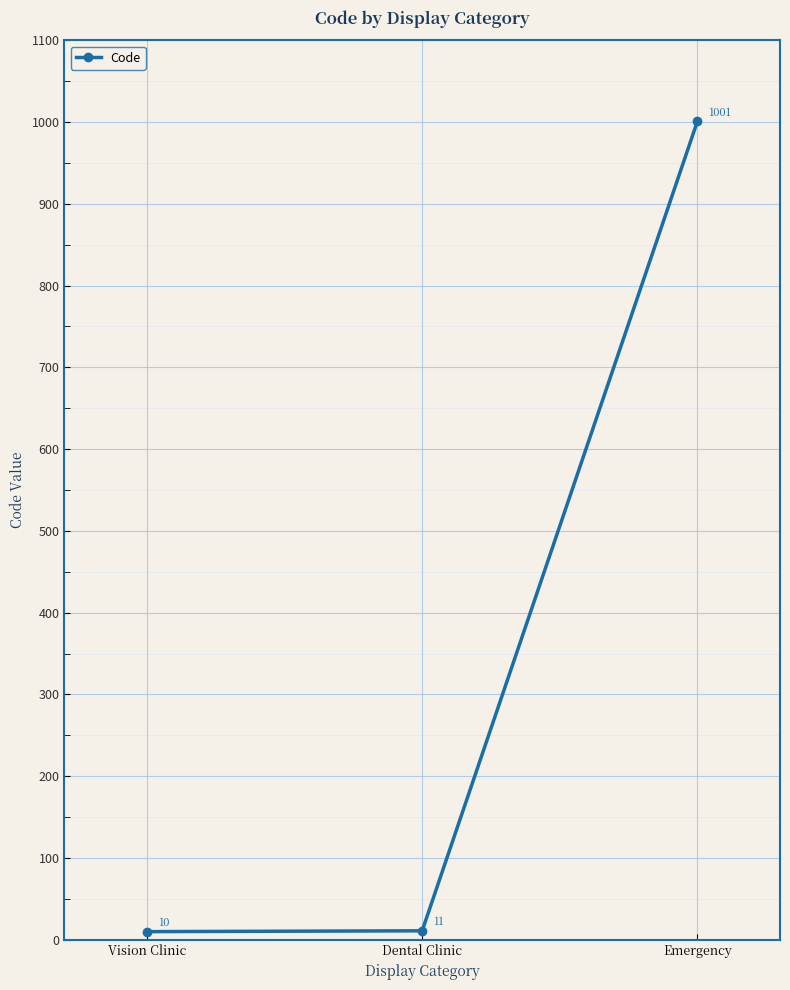

What is the change in value from Vision Clinic to Dental Clinic?

+1